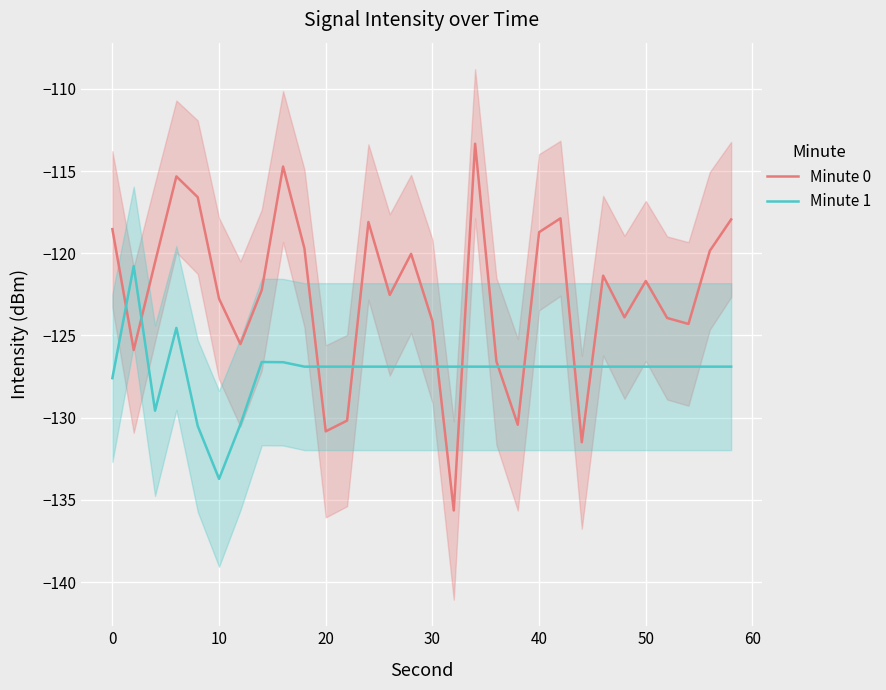

What is the minimum value for Minute 1?

-133.7